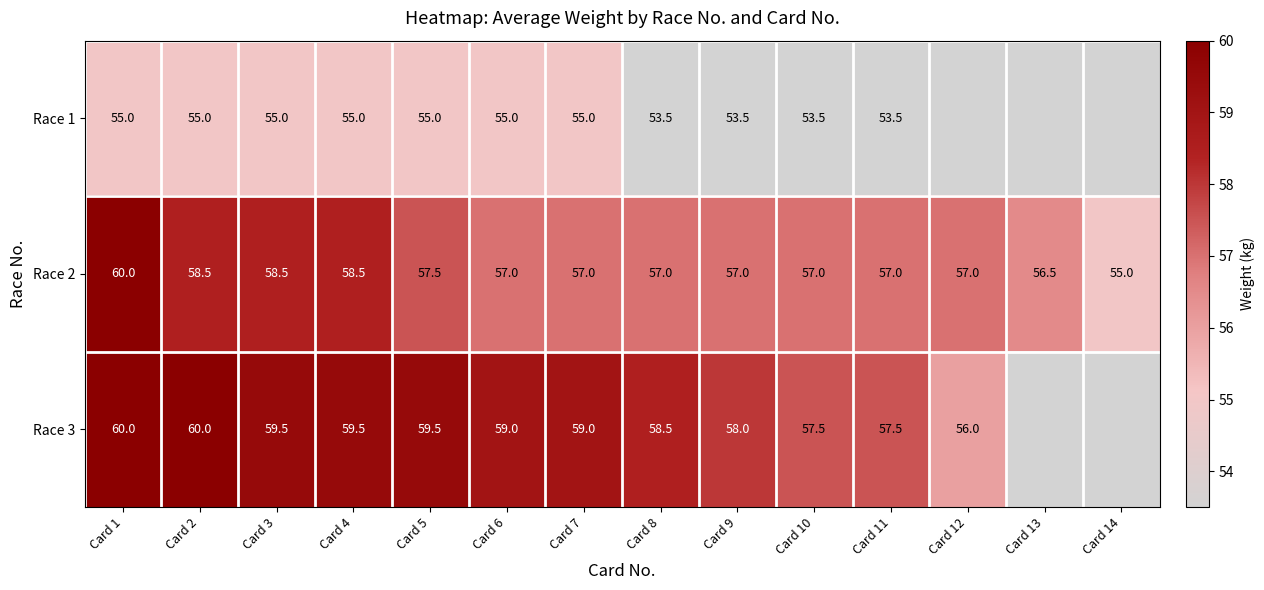

How many categories are shown in the chart?

14